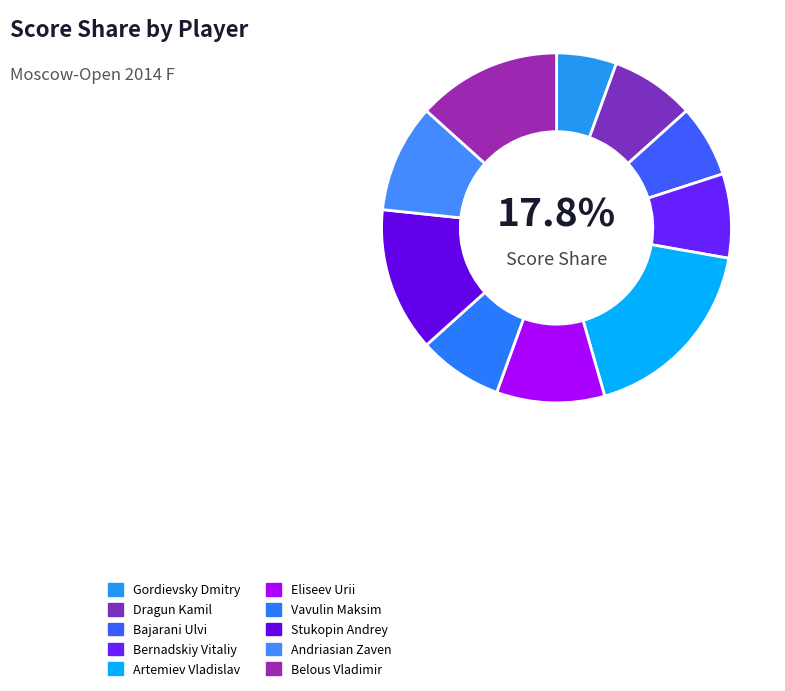

To the nearest percent, what is the difference between the largest and smallest slice percentages?

12%